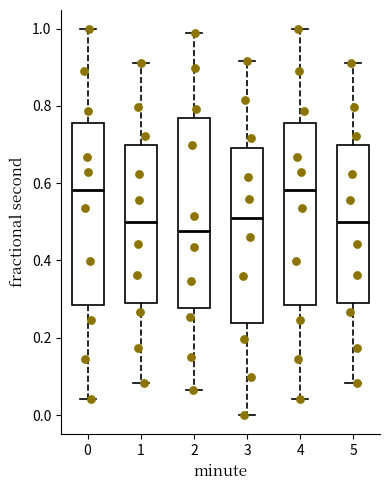

Reading left to right, transcribe this box plot: for each box, give where its median line is, the range the box spans, and where its two whiskers end, as read against the y-axis. The values are not printed on the chart, so give them approximately, as read against the axis.

0: median 0.58, box 0.28 to 0.76, whiskers 0.04 to 1.00
1: median 0.50, box 0.30 to 0.70, whiskers 0.08 to 0.92
2: median 0.48, box 0.28 to 0.76, whiskers 0.06 to 0.98
3: median 0.50, box 0.24 to 0.70, whiskers 0.00 to 0.92
4: median 0.58, box 0.28 to 0.76, whiskers 0.04 to 1.00
5: median 0.50, box 0.30 to 0.70, whiskers 0.08 to 0.92